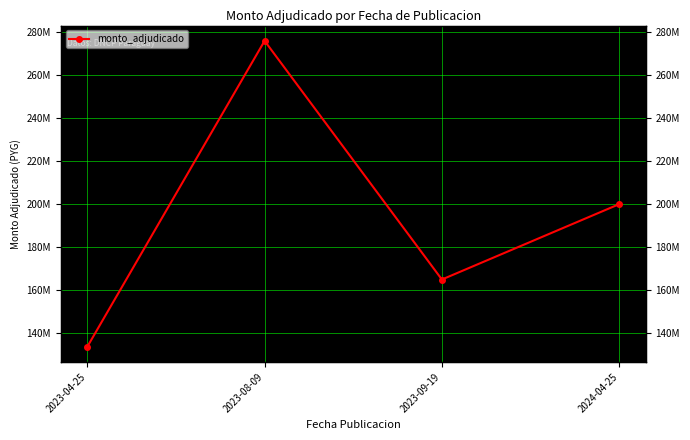

What is the value of the 2nd point from the left?

275817624